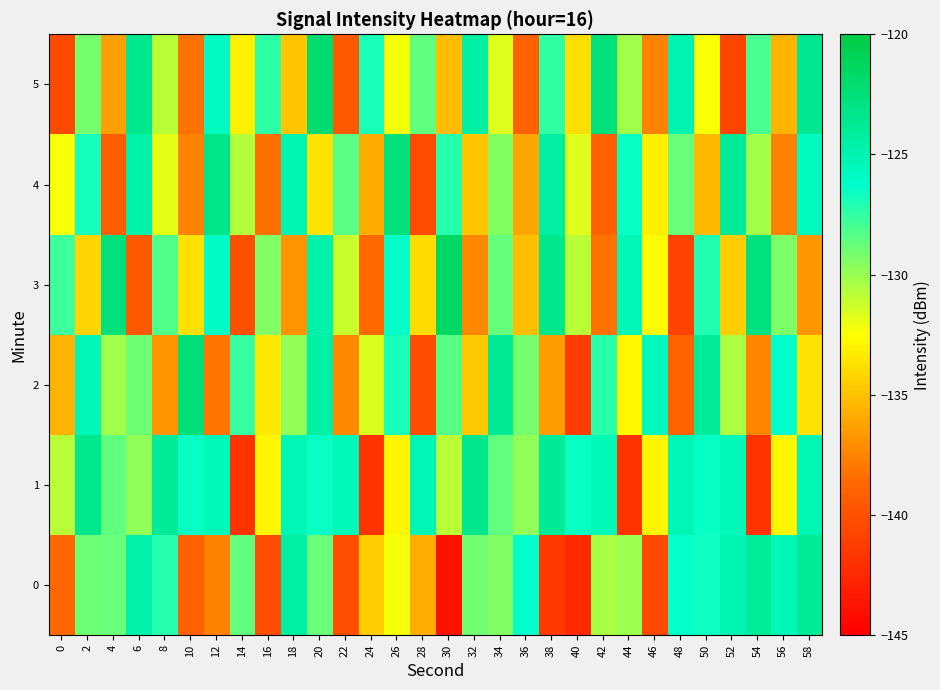

Reading left to right, extract all data points from this chart.

0: 0=-138.7	2=-129.0	4=-128.8	6=-124.6	8=-127.1	10=-139.1	12=-137.6	14=-128.6	16=-140.2	18=-124.5	20=-128.8	22=-140.2	24=-134.5	26=-132.2	28=-135.8	30=-143.8	32=-129.0	34=-129.4	36=-126.2	38=-141.4	40=-142.4	42=-130.4	44=-130.1	46=-140.5	48=-126.4	50=-126.6	52=-125.2	54=-124.0	56=-125.3	58=-123.9
1: 0=-130.8	2=-123.5	4=-128.7	6=-129.8	8=-123.8	10=-126.4	12=-125.4	14=-141.8	16=-132.8	18=-125.2	20=-126.4	22=-125.4	24=-141.8	26=-132.8	28=-125.2	30=-130.8	32=-123.5	34=-128.7	36=-129.8	38=-123.8	40=-126.4	42=-125.4	44=-141.8	46=-132.8	48=-125.2	50=-126.4	52=-125.4	54=-141.8	56=-132.8	58=-125.2
2: 0=-135.5	2=-125.3	4=-130.2	6=-128.9	8=-136.7	10=-122.4	12=-138.1	14=-127.6	16=-133.4	18=-129.8	20=-124.5	22=-137.2	24=-131.6	26=-126.9	28=-140.3	30=-128.4	32=-134.7	34=-123.8	36=-129.1	38=-136.5	40=-141.2	42=-127.3	44=-132.8	46=-125.6	48=-138.9	50=-124.1	52=-130.5	54=-137.4	56=-126.2	58=-133.7
3: 0=-127.8	2=-134.2	4=-122.6	6=-139.5	8=-128.3	10=-133.7	12=-125.9	14=-140.1	16=-129.4	18=-136.8	20=-124.7	22=-131.2	24=-138.6	26=-126.4	28=-133.9	30=-121.5	32=-137.3	34=-128.7	36=-135.1	38=-123.4	40=-130.8	42=-138.2	44=-125.3	46=-132.6	48=-140.9	50=-127.1	52=-134.5	54=-122.8	56=-129.3	58=-136.7
4: 0=-132.4	2=-126.8	4=-139.2	6=-124.6	8=-131.9	10=-137.5	12=-123.2	14=-130.7	16=-138.3	18=-125.1	20=-133.6	22=-128.4	24=-135.9	26=-122.7	28=-140.4	30=-127.2	32=-134.8	34=-129.5	36=-136.1	38=-124.3	40=-131.7	42=-139.0	44=-126.5	46=-133.1	48=-128.8	50=-135.4	52=-123.9	54=-130.3	56=-137.6	58=-125.7
5: 0=-140.6	2=-129.1	4=-136.4	6=-123.5	8=-130.8	10=-138.2	12=-125.7	14=-133.0	16=-127.4	18=-134.8	20=-122.1	22=-139.5	24=-126.9	26=-132.3	28=-128.6	30=-135.2	32=-124.4	34=-131.7	36=-139.1	38=-127.5	40=-133.8	42=-122.6	44=-130.2	46=-137.5	48=-125.0	50=-132.4	52=-140.8	54=-128.1	56=-135.5	58=-123.7